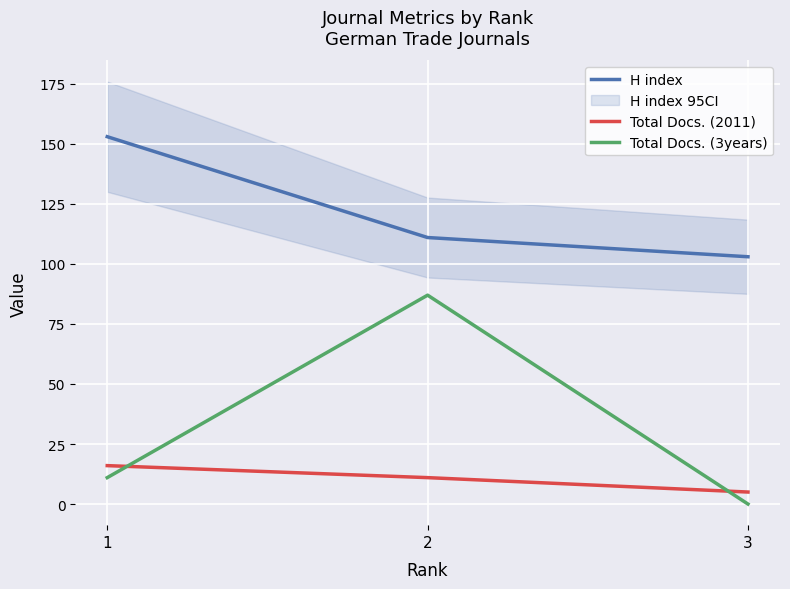

What is the total value across all series at 2?

209